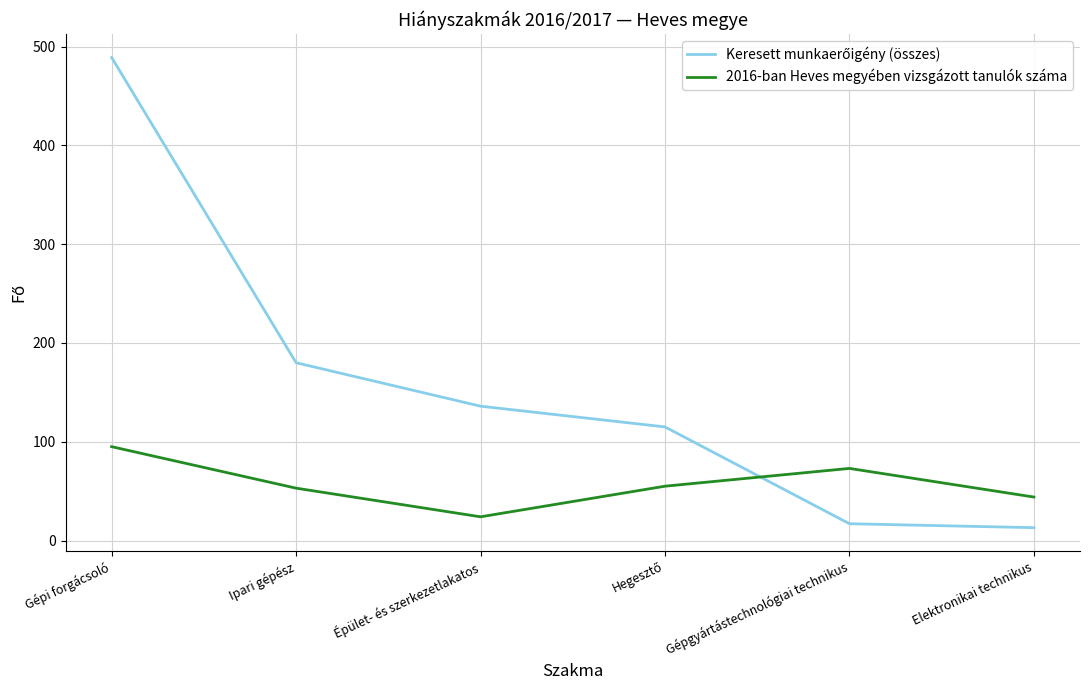

What is the total value across all series at Gépgyártástechnológiai technikus?

90